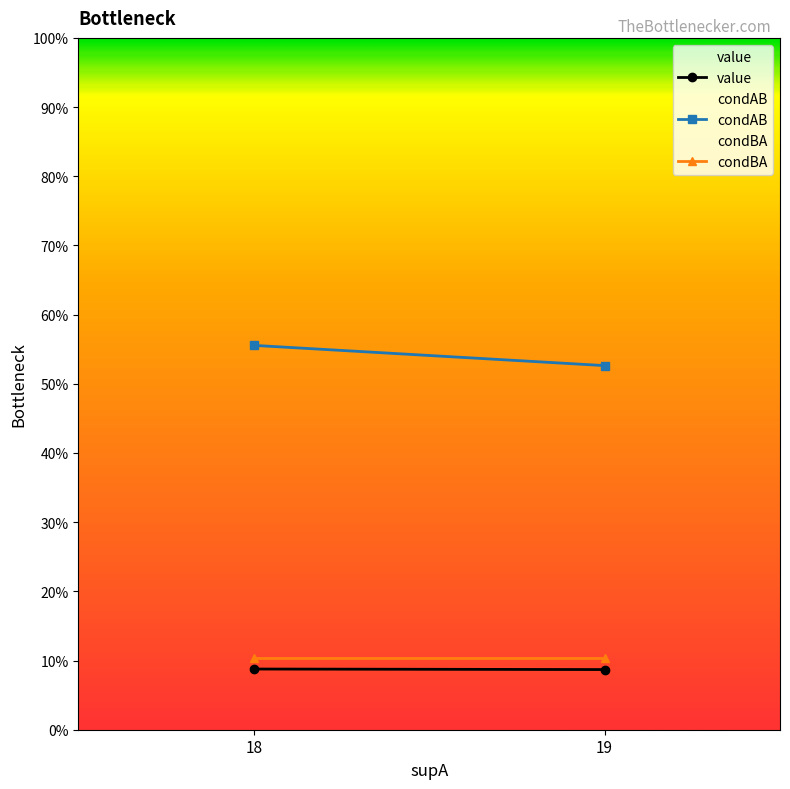

Reading right to left, what are all the values shown in this chart?

value: 0.1	0.1
condAB: 0.5	0.6
condBA: 0.1	0.1